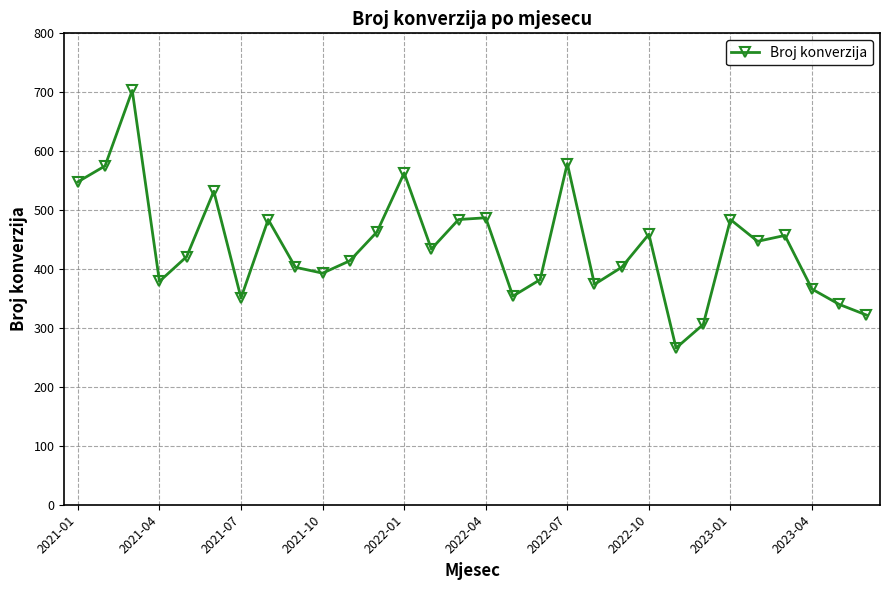

How many lines are shown in the chart?

1